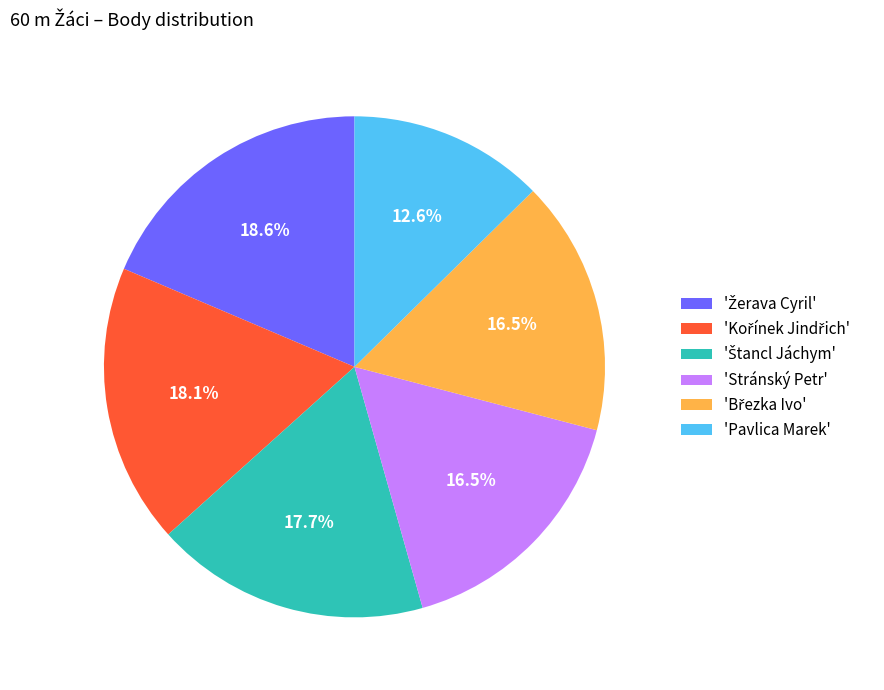

To the nearest percent, what is the average slice percentage?

17%